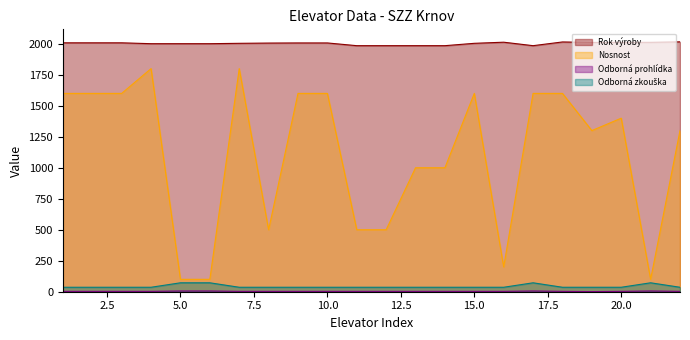

What is the average value of the Odborná prohlídka series?

3